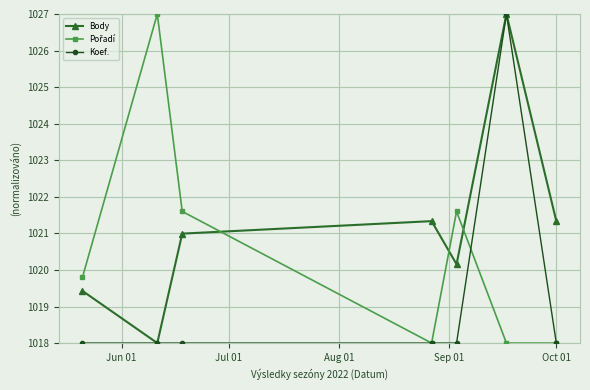

What is the maximum value for Body?

1027.0